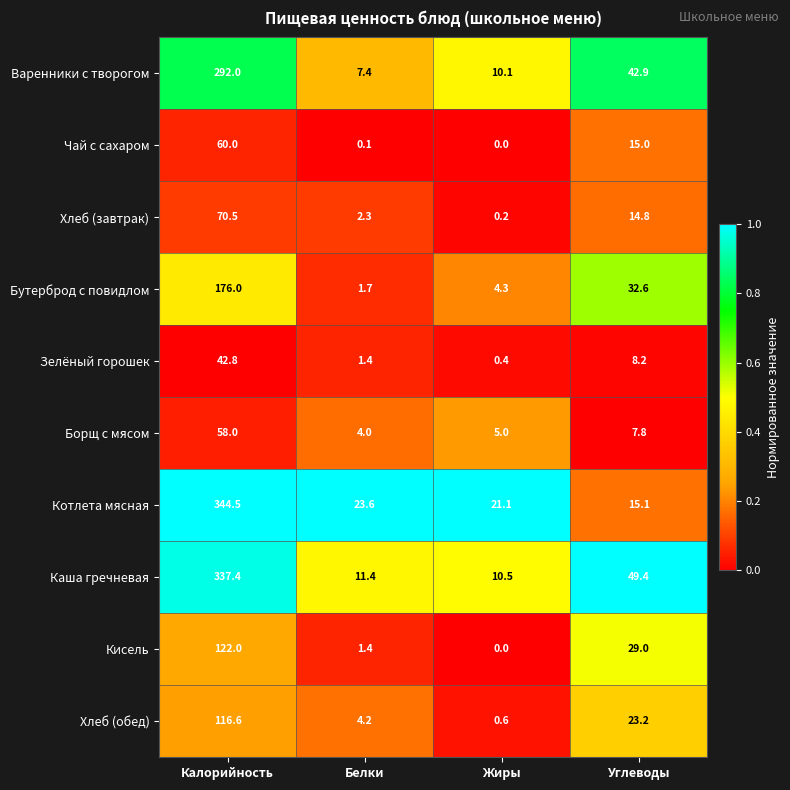

What is the difference between the second highest and minimum values in the Бутерброд с повидлом series?

30.9